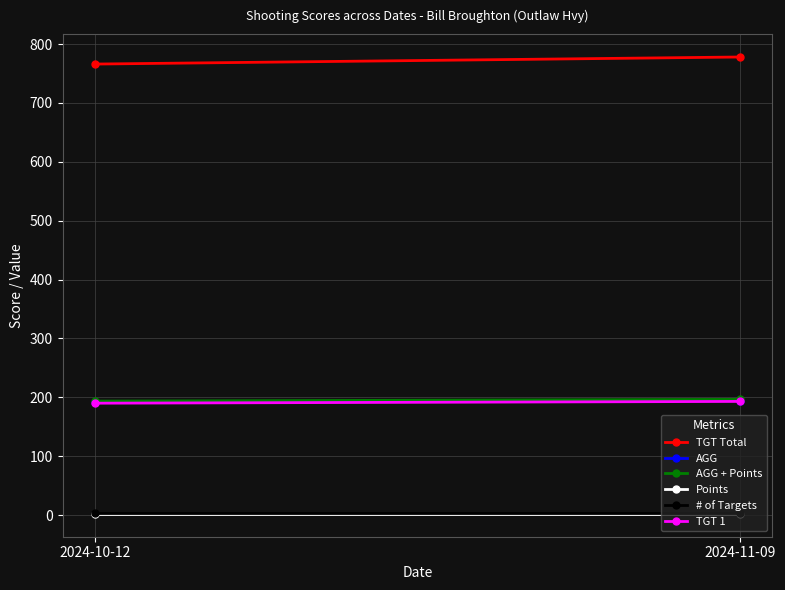

What is the value of the Points point at the 2nd from the left?

2.0